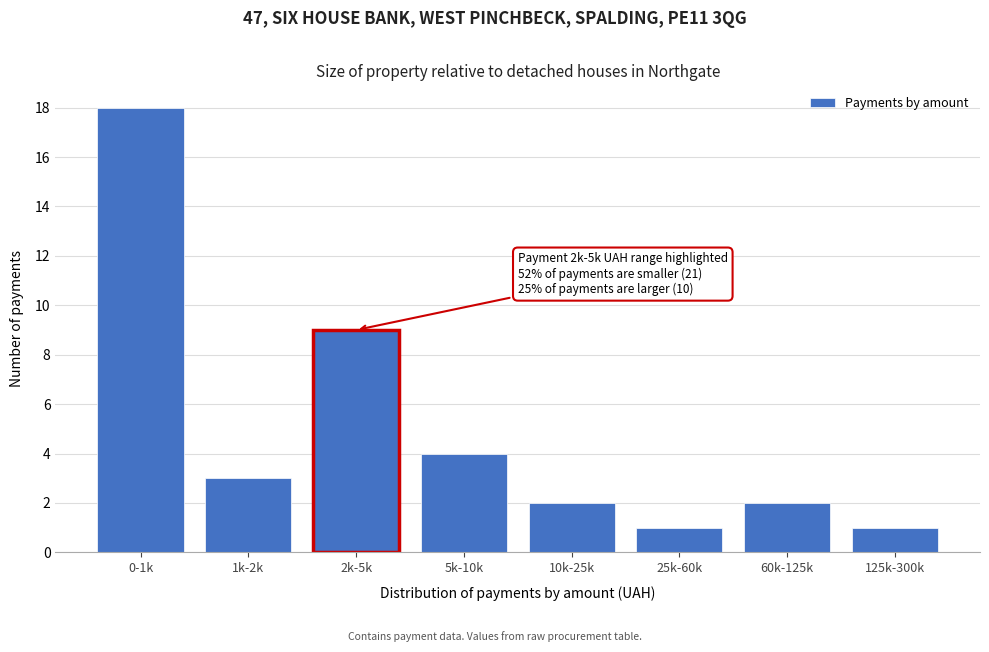

Reading left to right, what are all the values shown in this chart?

0-1k=18	1k-2k=3	2k-5k=9	5k-10k=4	10k-25k=2	25k-60k=1	60k-125k=2	125k-300k=1